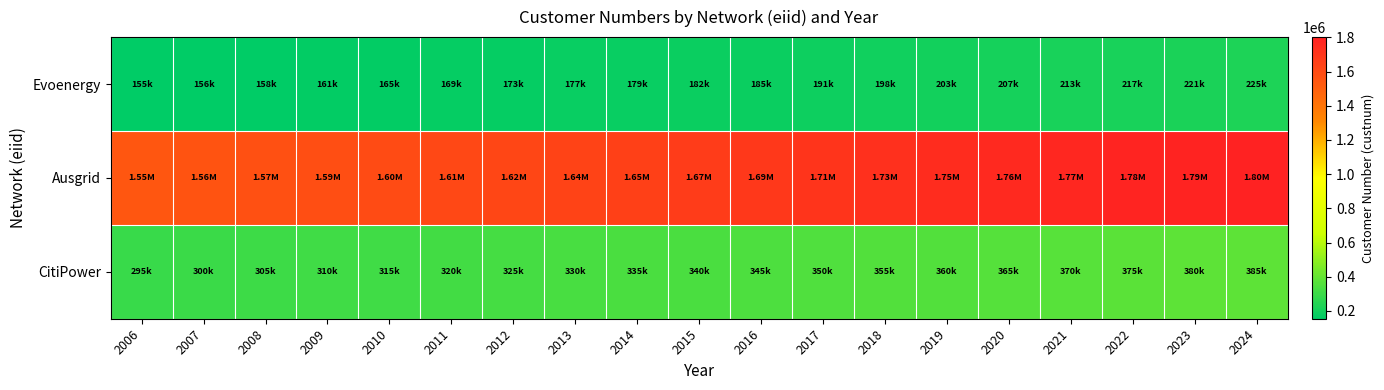

Reading left to right, what are all the values shown in this chart?

Evoenergy: 2006=154510.0	2007=156360.0	2008=158455.0	2009=161092.0	2010=164900.0	2011=168937.0	2012=173186.0	2013=177255.0	2014=178710.0	2015=181851.0	2016=184961.5	2017=191482.0	2018=197537.0	2019=203157.0	2020=207237.0	2021=212505.0	2022=216948.0	2023=221429.0	2024=225475.0
Ausgrid: 2006=1546194.5	2007=1561614.0	2008=1574318.0	2009=1586138.0	2010=1596897.5	2011=1608734.5	2012=1621658.5	2013=1635052.5	2014=1651159.5	2015=1669558.5	2016=1688281.7	2017=1706913.5	2018=1727294.0	2019=1746274.0	2020=1762079.0	2021=1774204.0	2022=1783052.0	2023=1792704.0	2024=1801396.0
CitiPower: 2006=294971.7	2007=299951.3	2008=305000.0	2009=310000.0	2010=315000.0	2011=320000.0	2012=325000.0	2013=330000.0	2014=335000.0	2015=340000.0	2016=345000.0	2017=350000.0	2018=355000.0	2019=360000.0	2020=365000.0	2021=370000.0	2022=375000.0	2023=380000.0	2024=385000.0